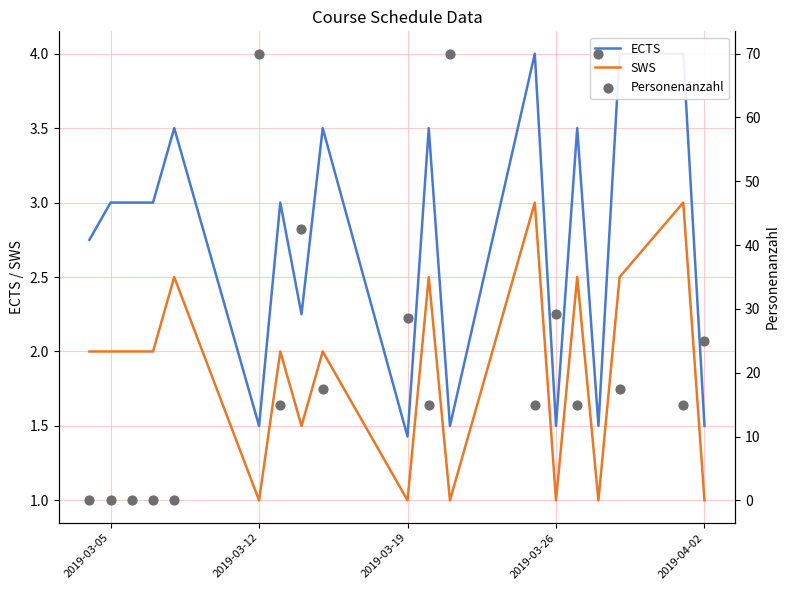

True or false: SWS has a value of 1.8 at 2019-03-12.

False